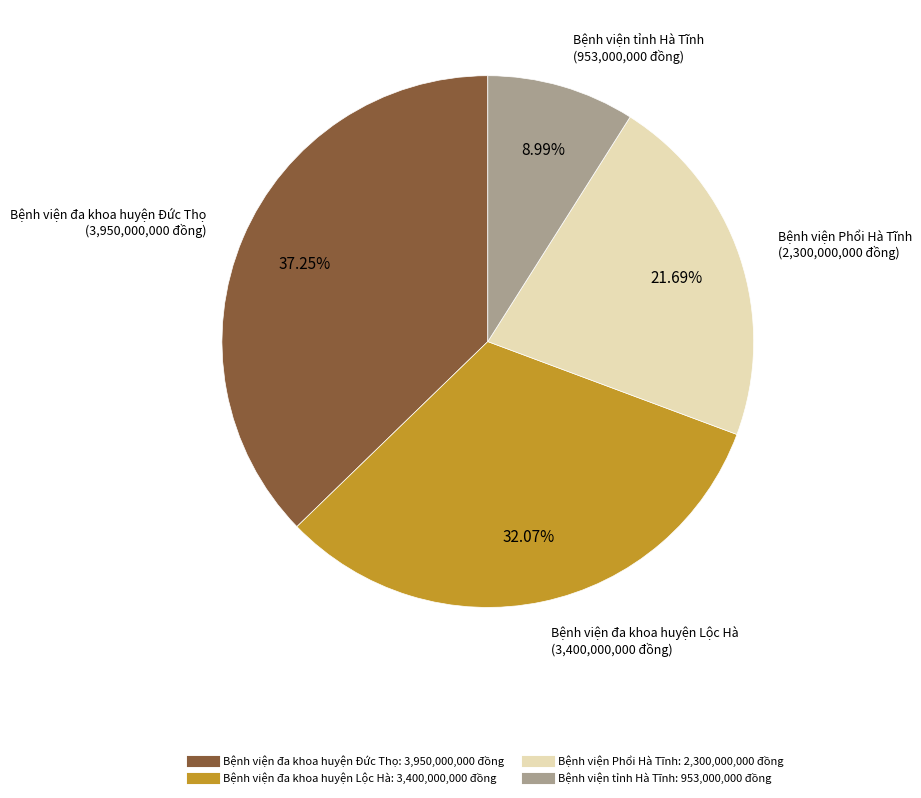

Does Bệnh viện Phổi Hà Tĩnh account for over 50% of the chart?

No